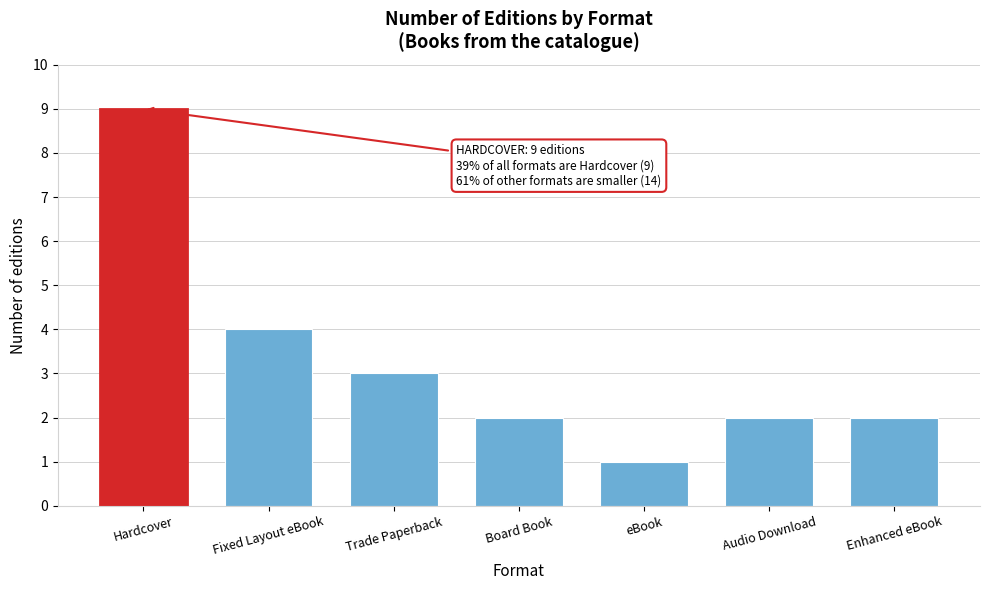

Reading left to right, extract all data points from this chart.

9	4	3	2	1	2	2